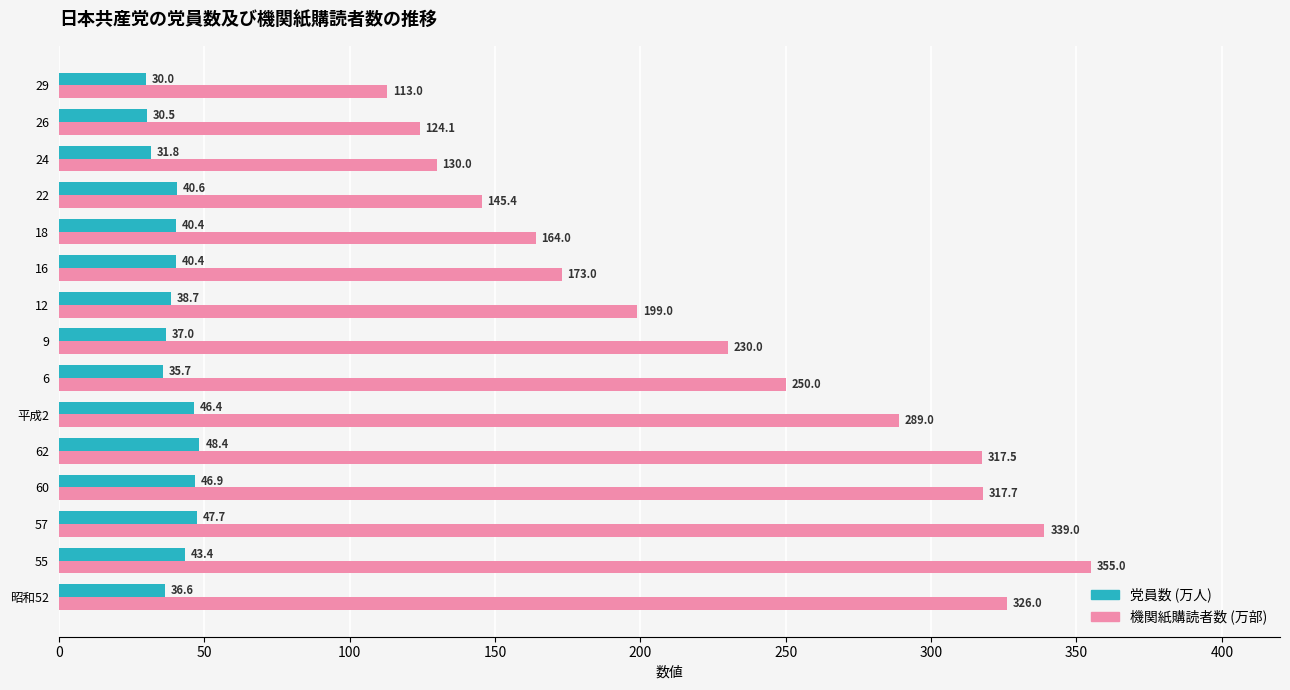

Rank the series by their maximum value, from lowest to highest.

党員数 (万人), 機関紙購読者数 (万部)